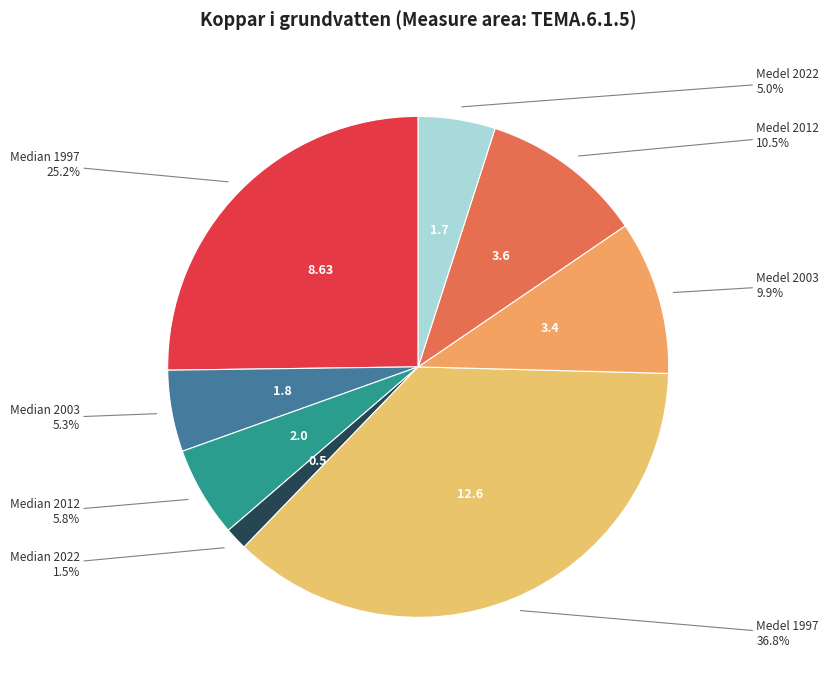

Which slice is the largest?

Medel 1997